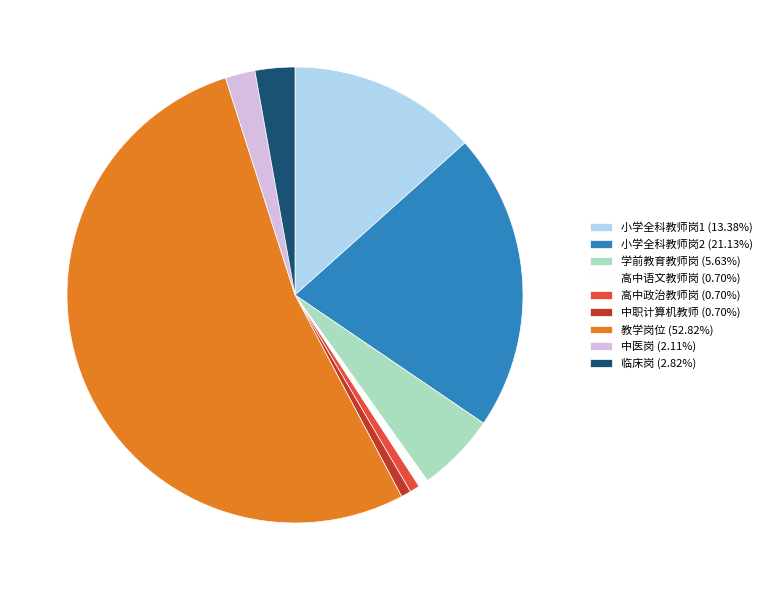

Does 教学岗位 (52.82%) account for over 50% of the chart?

Yes